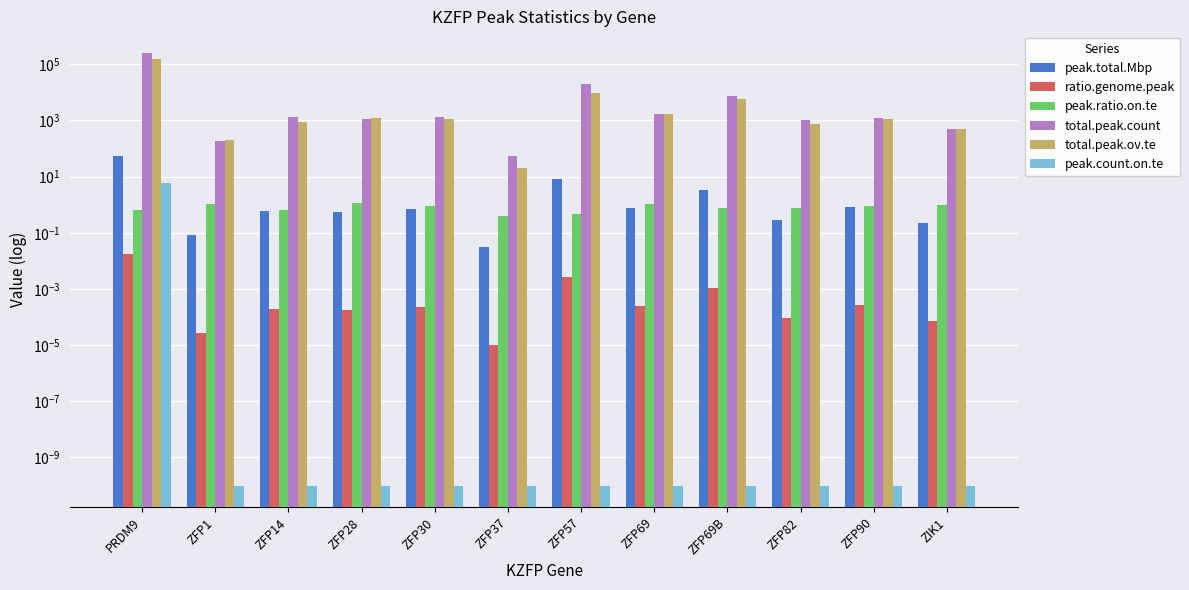

At which label does total.peak.ov.te first exceed 1169?

PRDM9